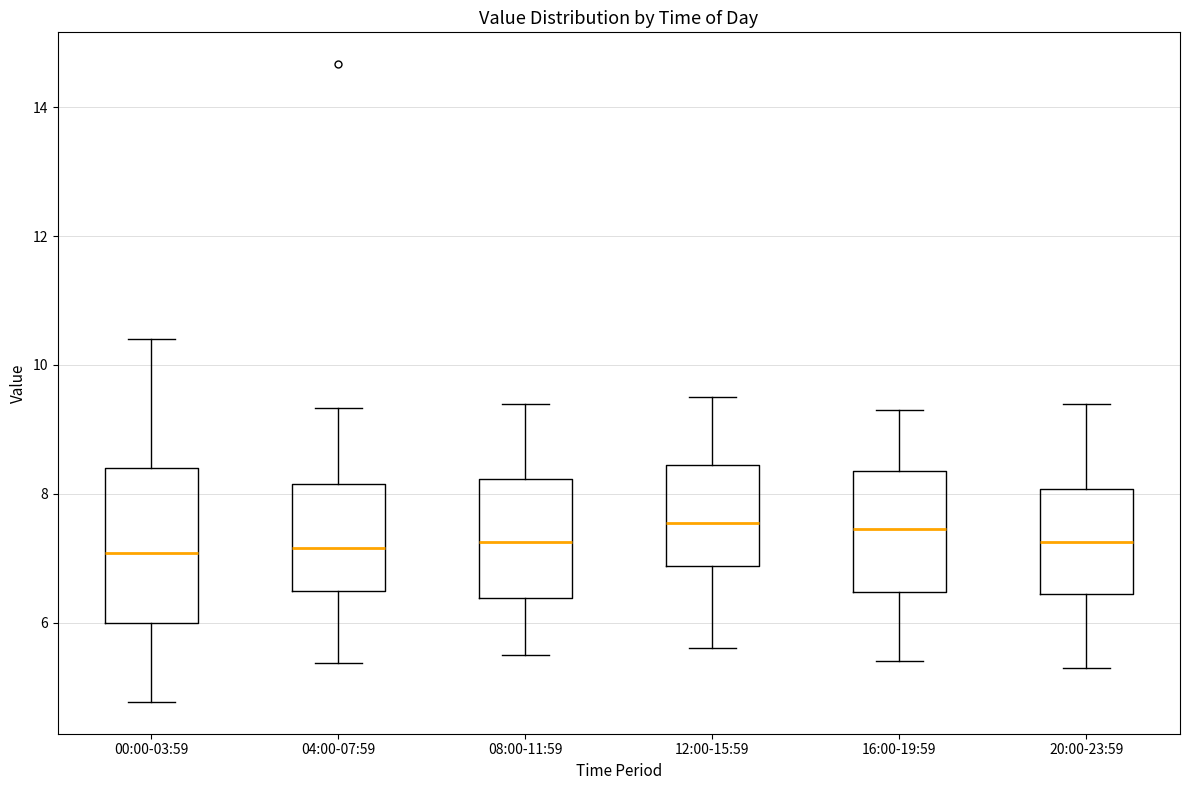

Reading left to right, read every box against the y-axis: the position of its median line, the range the box covers, and the ends of its whiskers. The values are not printed on the chart, so give them approximately, as read against the axis.

00:00-03:59: median 7.0, box 6.0 to 8.4, whiskers 4.8 to 10.4
04:00-07:59: median 7.2, box 6.4 to 8.2, whiskers 5.4 to 9.4
08:00-11:59: median 7.2, box 6.4 to 8.2, whiskers 5.6 to 9.4
12:00-15:59: median 7.6, box 6.8 to 8.4, whiskers 5.6 to 9.6
16:00-19:59: median 7.4, box 6.4 to 8.4, whiskers 5.4 to 9.4
20:00-23:59: median 7.2, box 6.4 to 8.0, whiskers 5.4 to 9.4